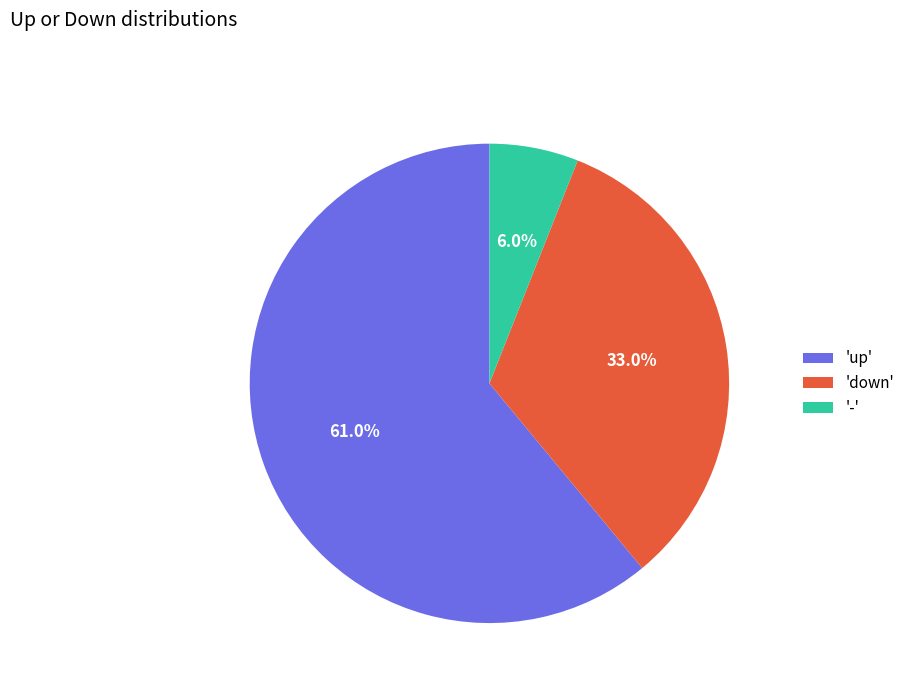

Combined, what portion of the pie is 'down' and 'up'?

94.0%